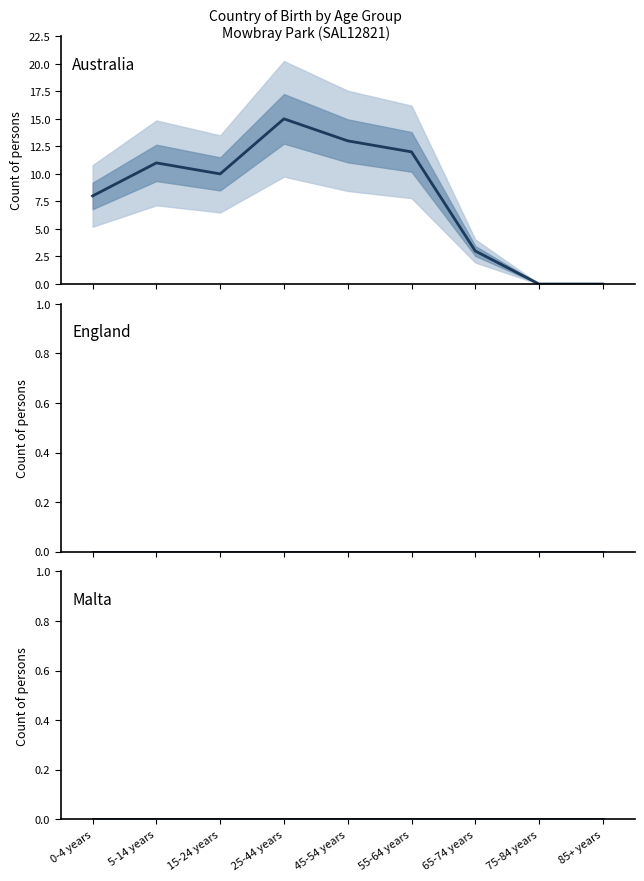

What is the label of the 1st point from the left?

0-4 years